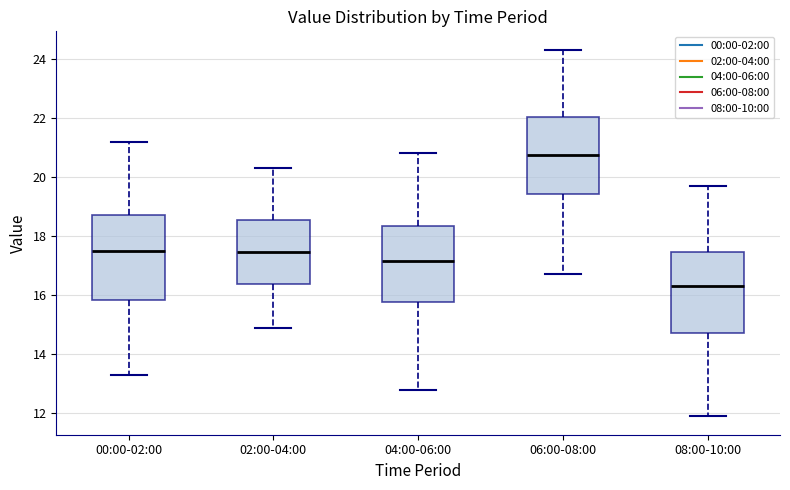

Reading left to right, transcribe this box plot: for each box, give where its median line is, the range the box spans, and where its two whiskers end, as read against the y-axis. The values are not printed on the chart, so give them approximately, as read against the axis.

00:00-02:00: median 17.4, box 15.8 to 18.6, whiskers 13.4 to 21.2
02:00-04:00: median 17.4, box 16.4 to 18.6, whiskers 15.0 to 20.4
04:00-06:00: median 17.2, box 15.8 to 18.4, whiskers 12.8 to 20.8
06:00-08:00: median 20.8, box 19.4 to 22.0, whiskers 16.8 to 24.4
08:00-10:00: median 16.4, box 14.8 to 17.4, whiskers 12.0 to 19.8